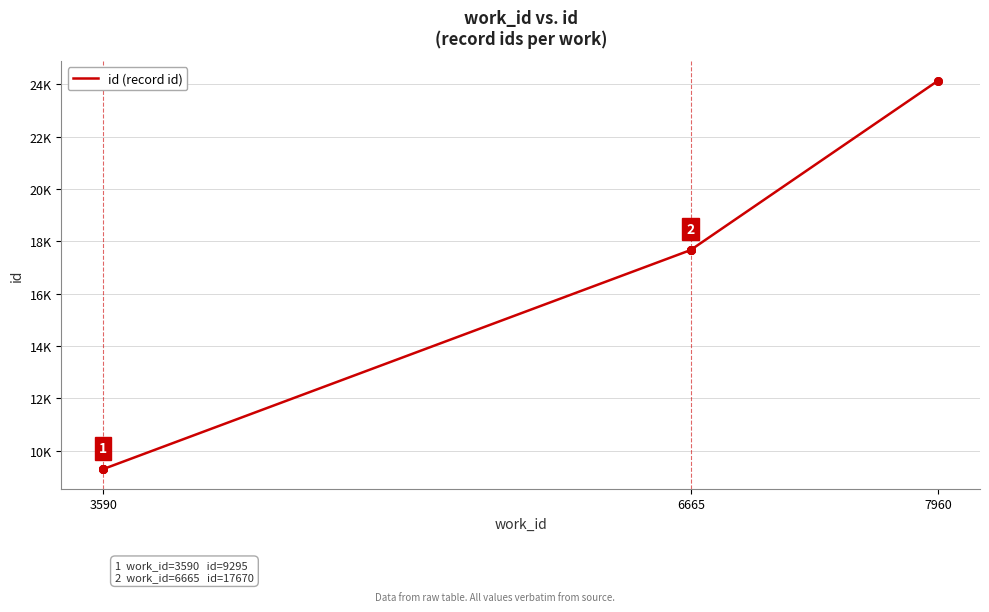

What is the ratio of the value at 6665 to the value at 7960?

0.7